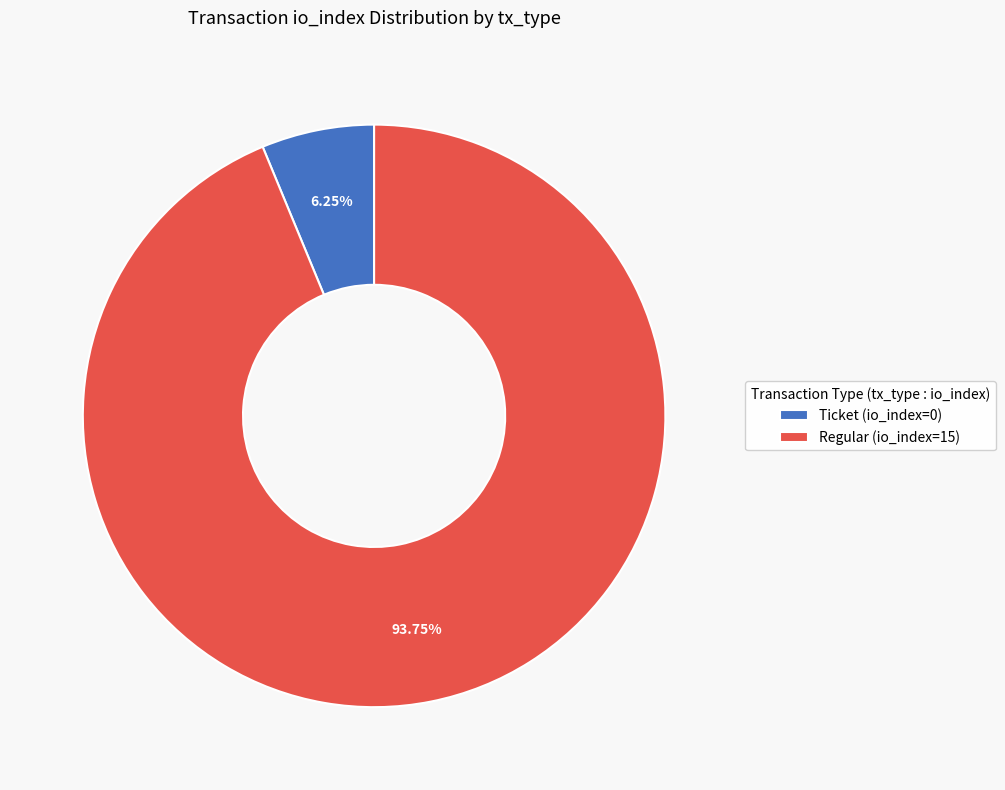

Between Regular (io_index=15) and Ticket (io_index=0), which is larger?

Regular (io_index=15)